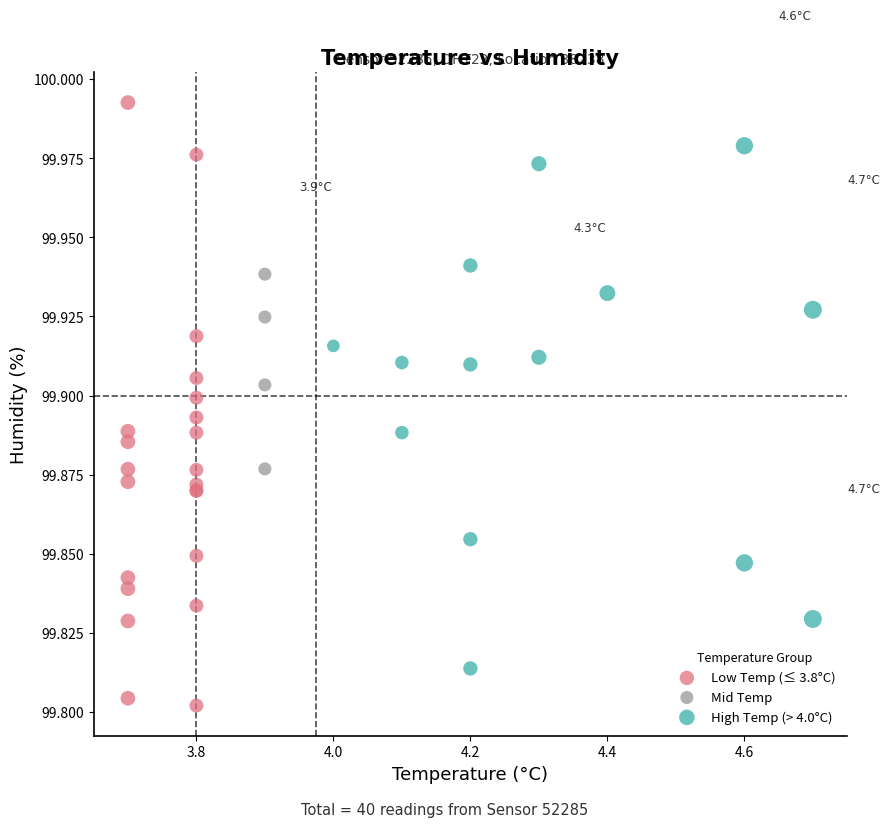

Which series has the widest spread of Y values?

Low Temp (≤ 3.8°C)